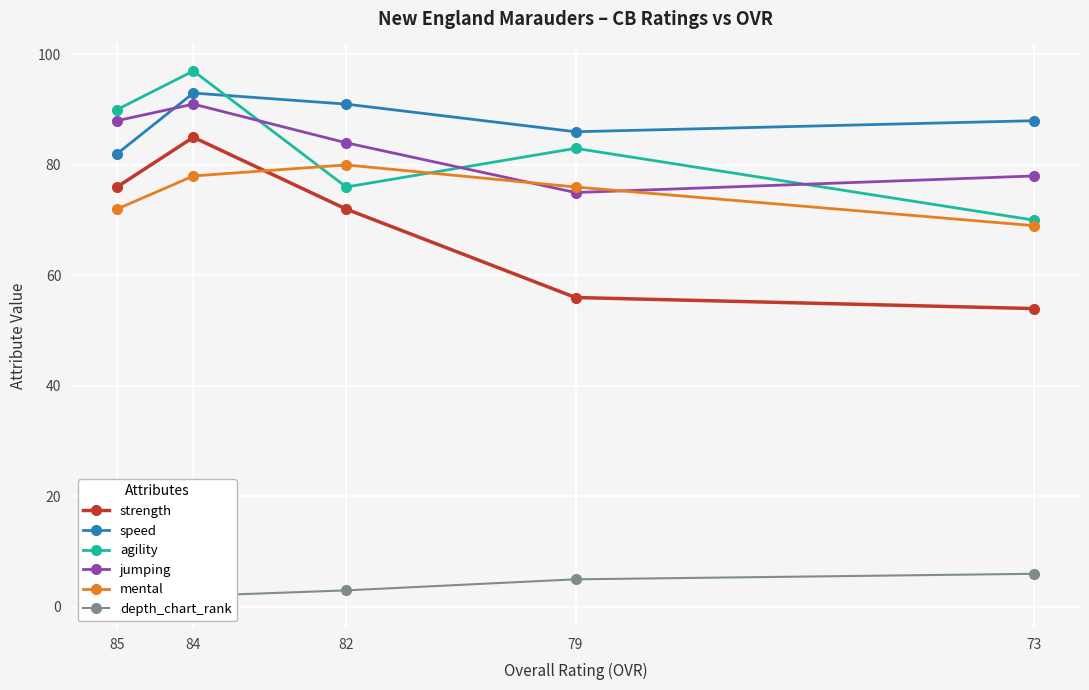

Where does the depth_chart_rank series first go above 3?

79